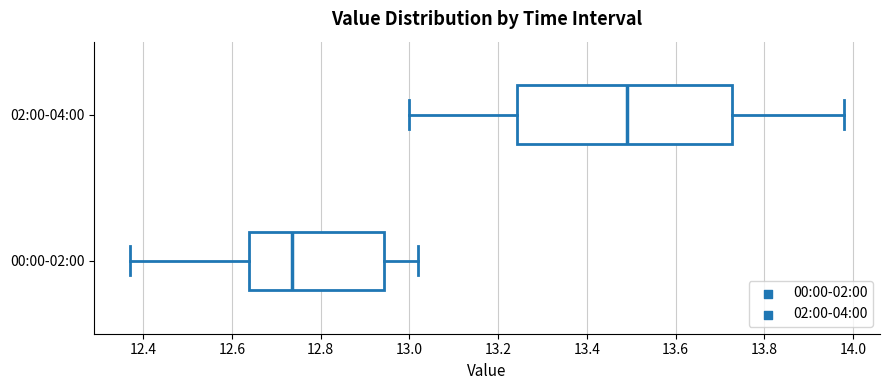

Where does the right whisker of the box for 02:00-04:00 end on the x-axis? The values are not printed on the chart, so give them approximately, as read against the axis.

13.98